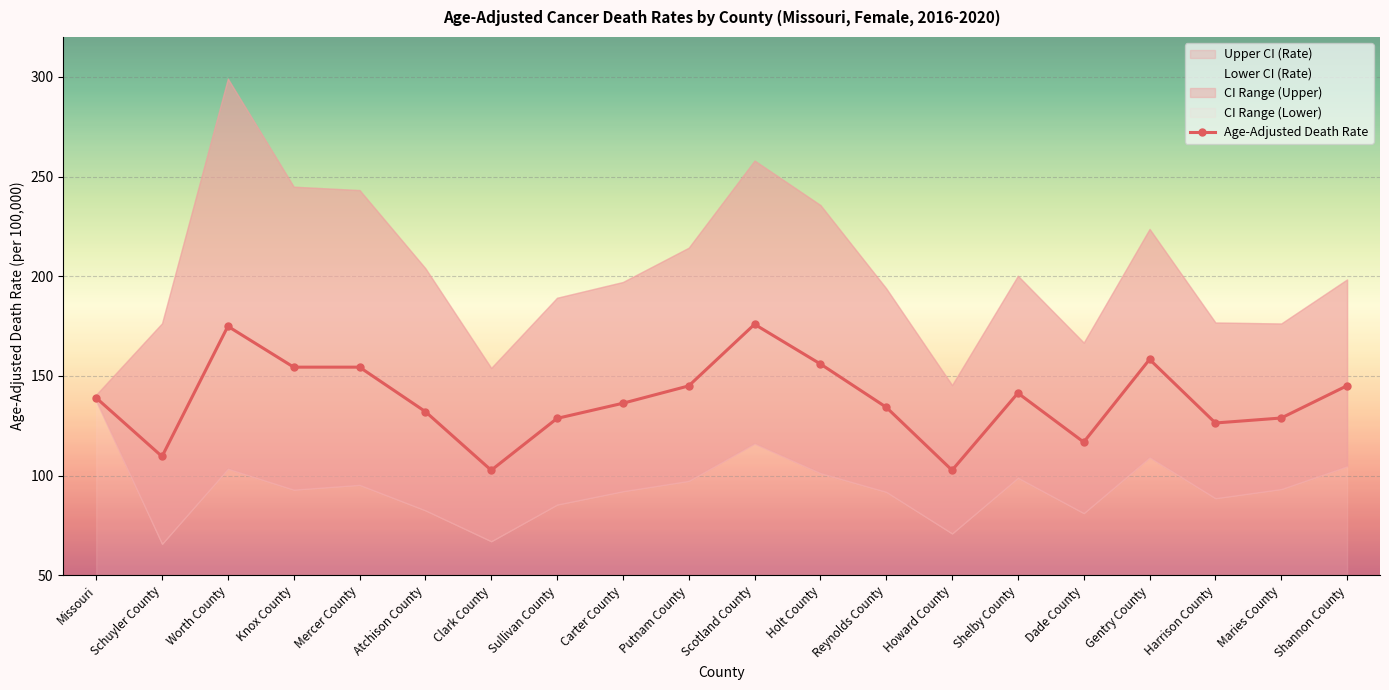

Which label corresponds to the largest value in the chart?

Scotland County